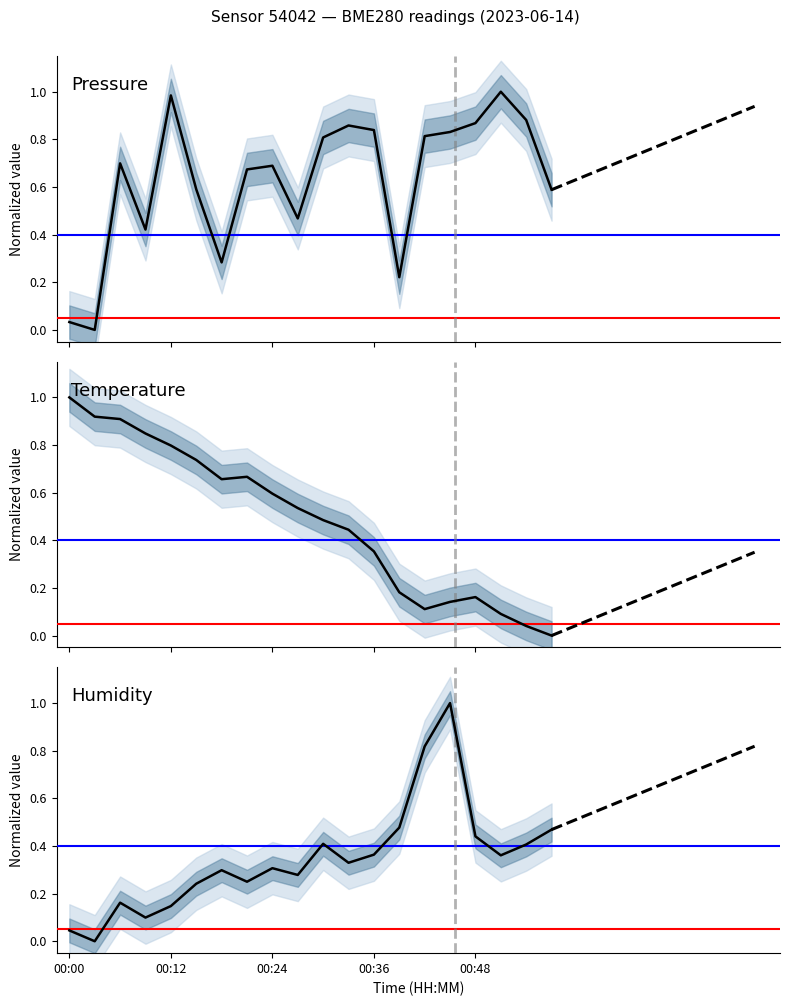

What is the difference between the Pressure values at 00:00 and 19?

0.6